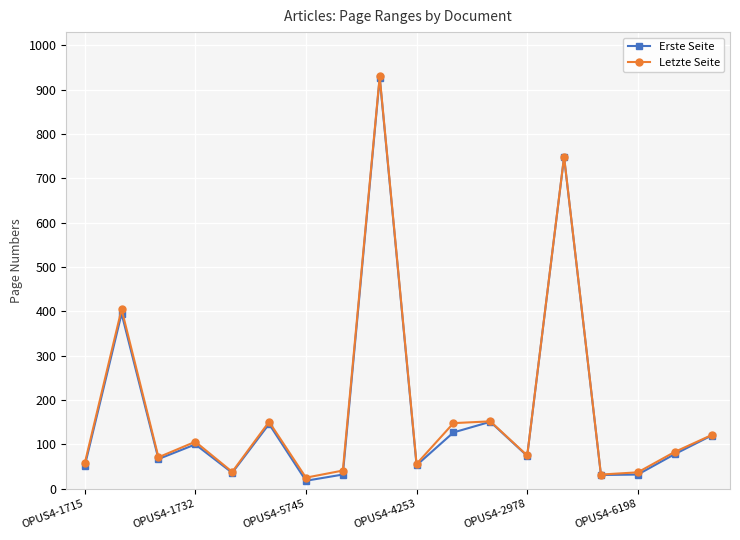

What is the lowest value of the Letzte Seite series?

25